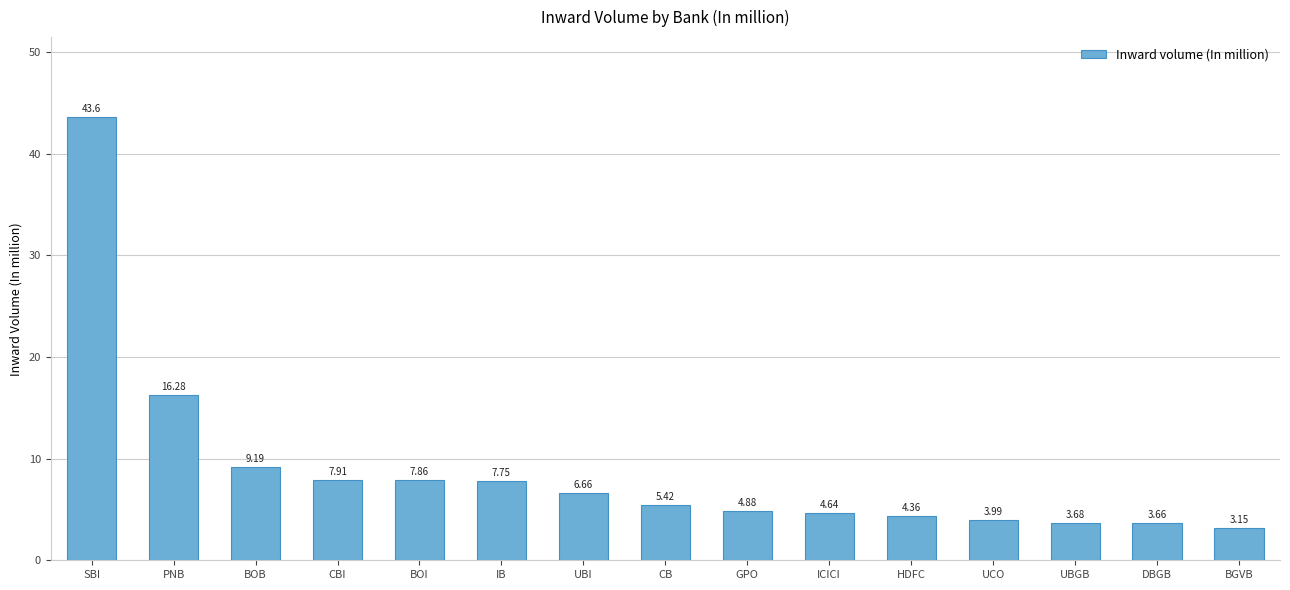

Rank the categories by value from highest to lowest.

SBI, PNB, BOB, CBI, BOI, IB, UBI, CB, GPO, ICICI, HDFC, UCO, UBGB, DBGB, BGVB